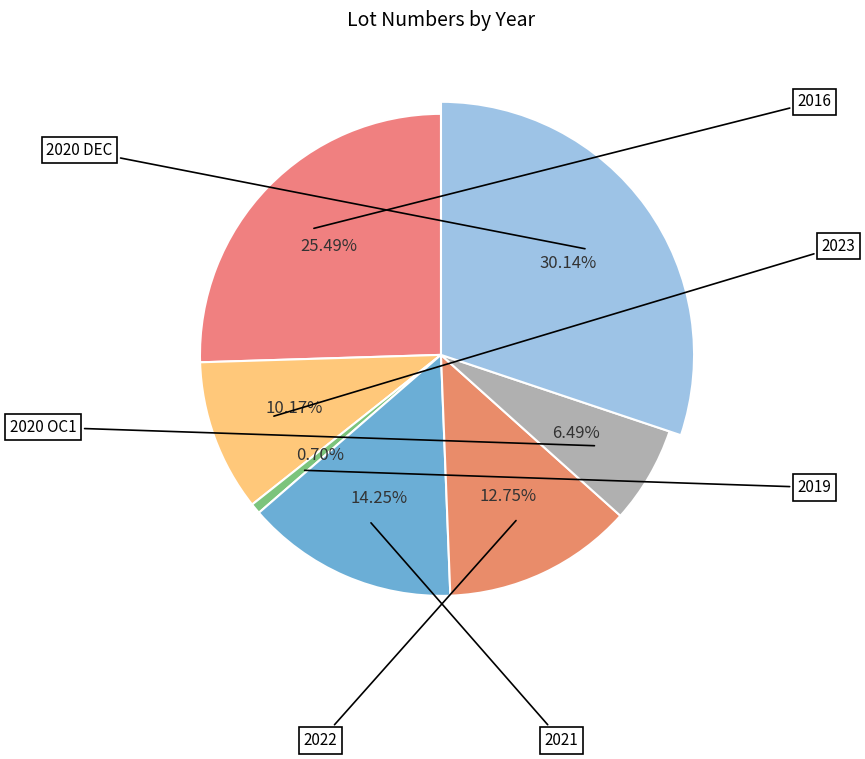

True or false: 2016 accounts for 35% of the total.

False